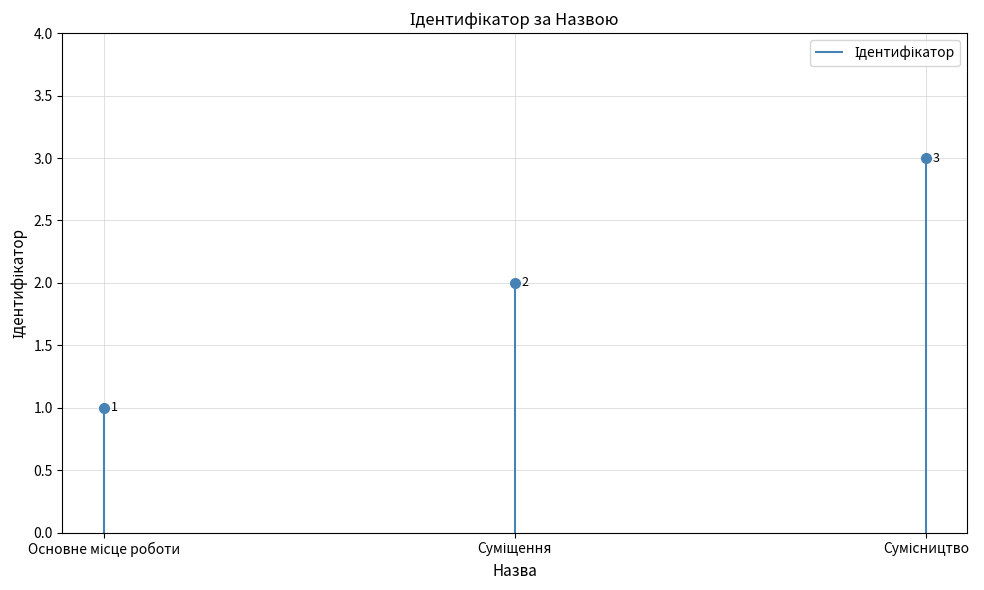

Rank the categories by value from highest to lowest.

Сумісництво, Суміщення, Основне місце роботи